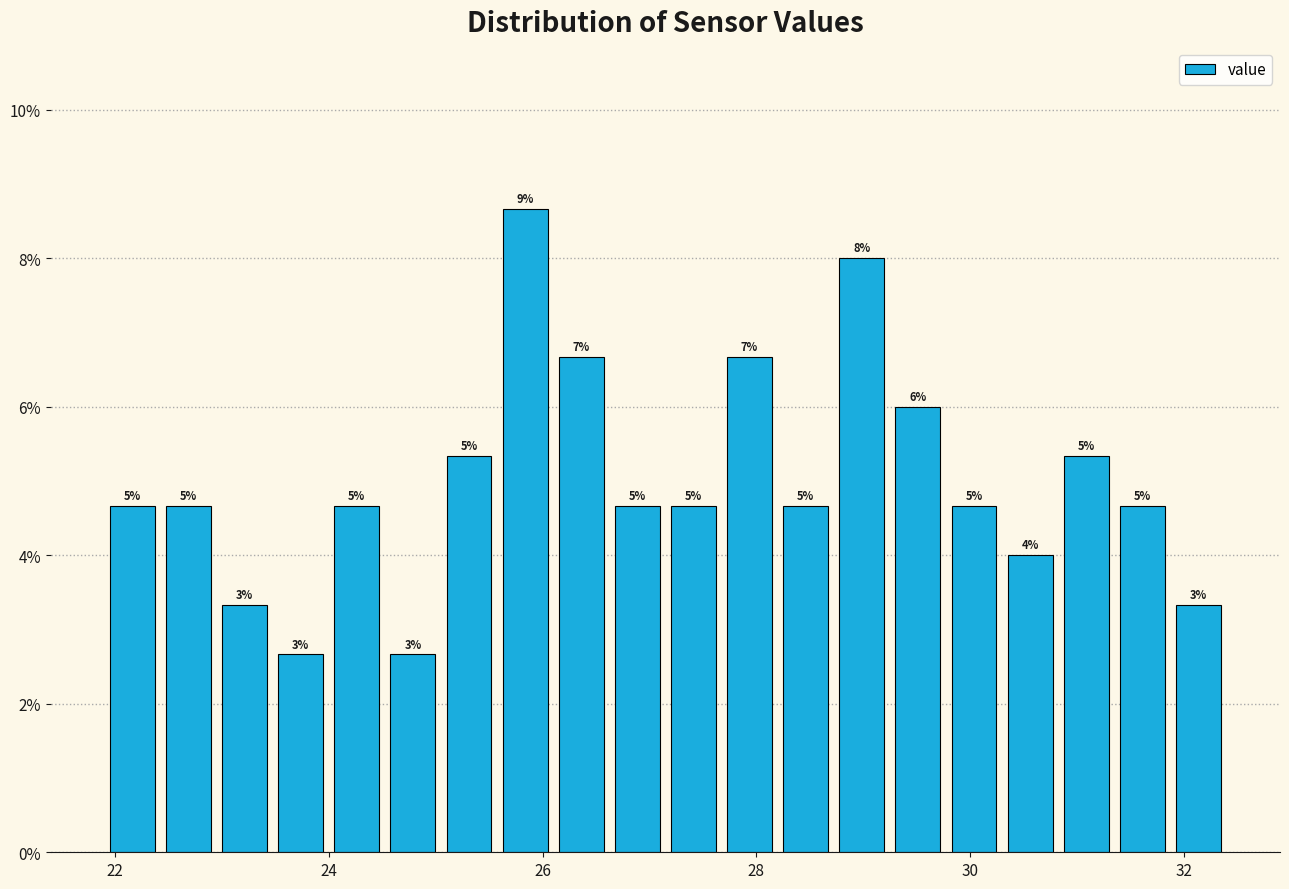

Read against the x-axis, roughly where is the centre of the tallest bar?

25.8